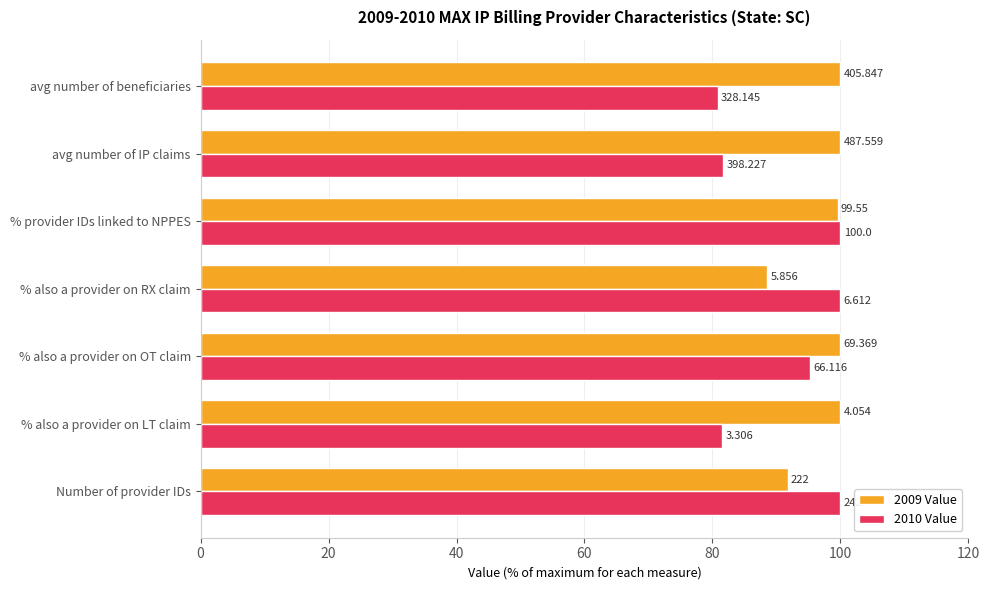

What are all the series names shown in the legend?

2009 Value, 2010 Value